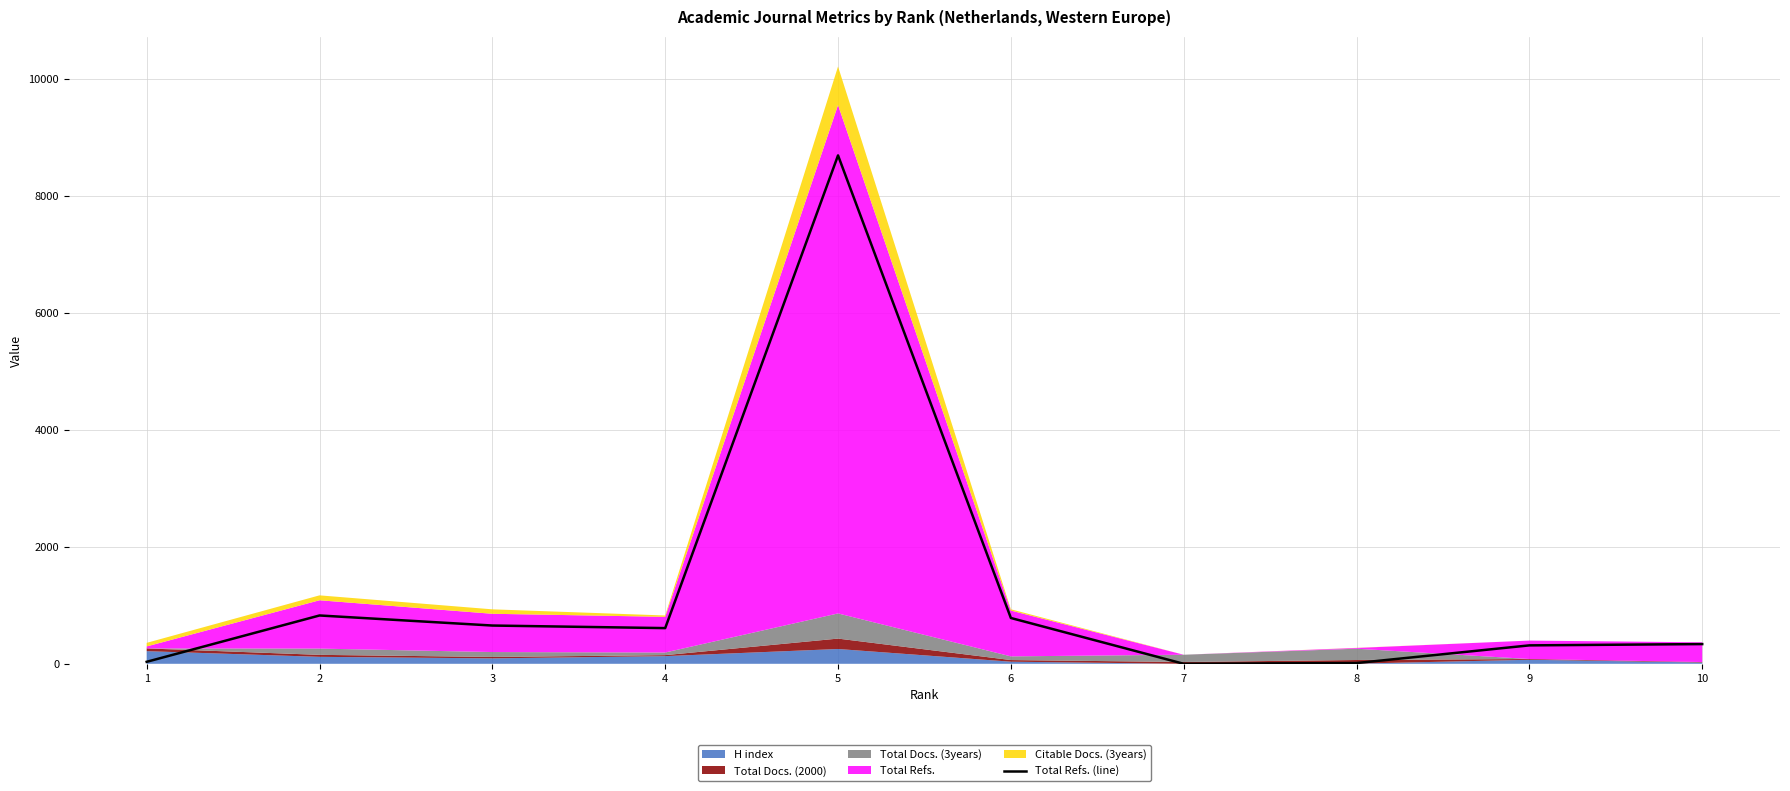

At which category does the chart reach its minimum across all series?

7